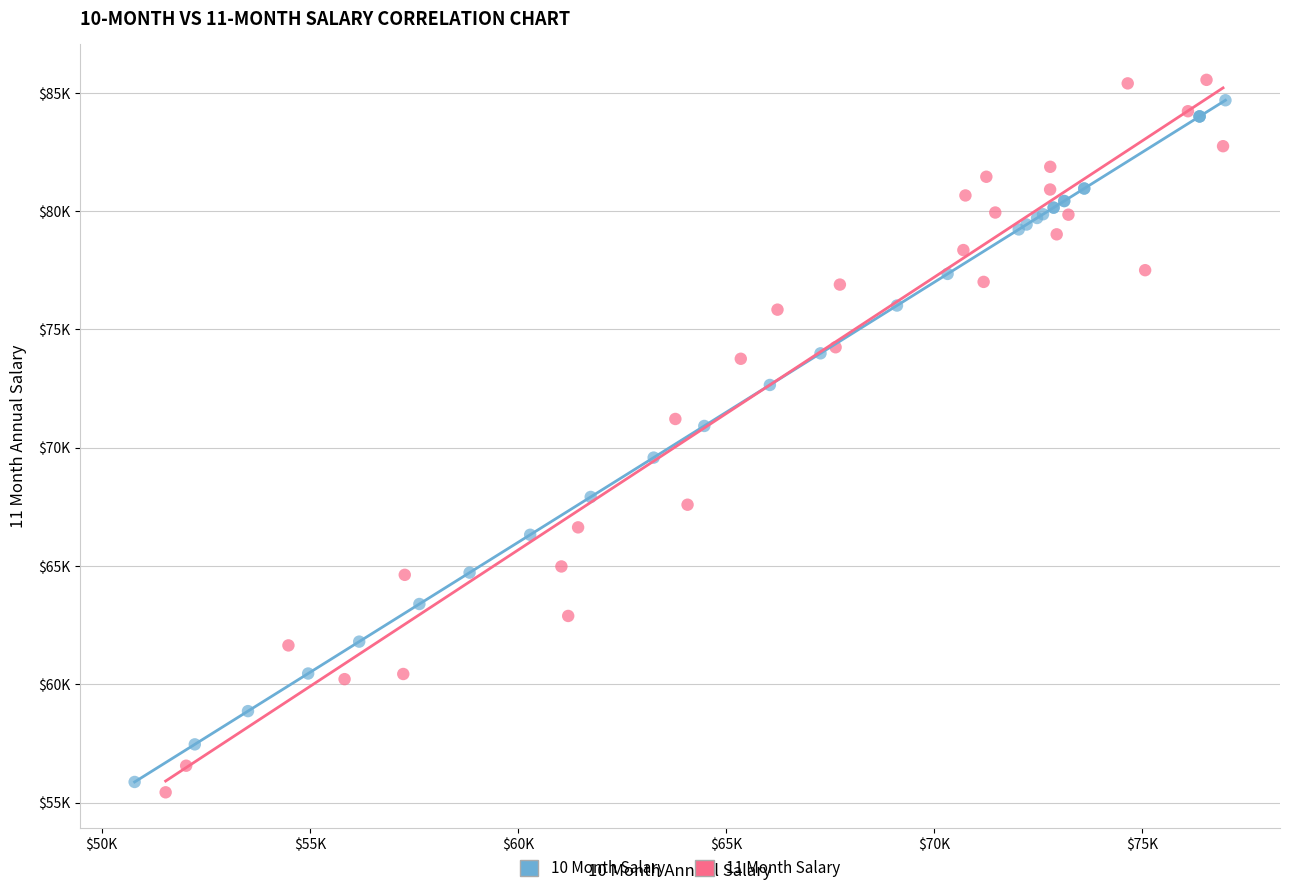

What are all the series names shown in the legend?

10 Month Salary, 11 Month Salary